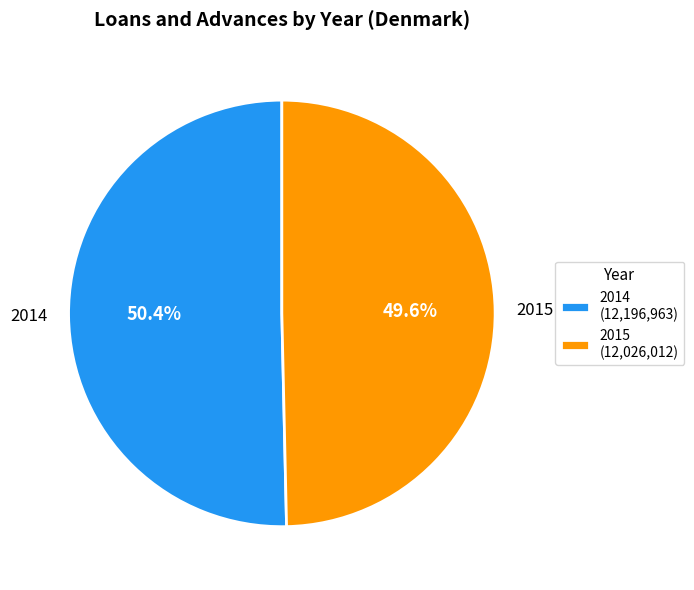

To the nearest percent, what is the combined percentage of 2014 and 2015?

100%